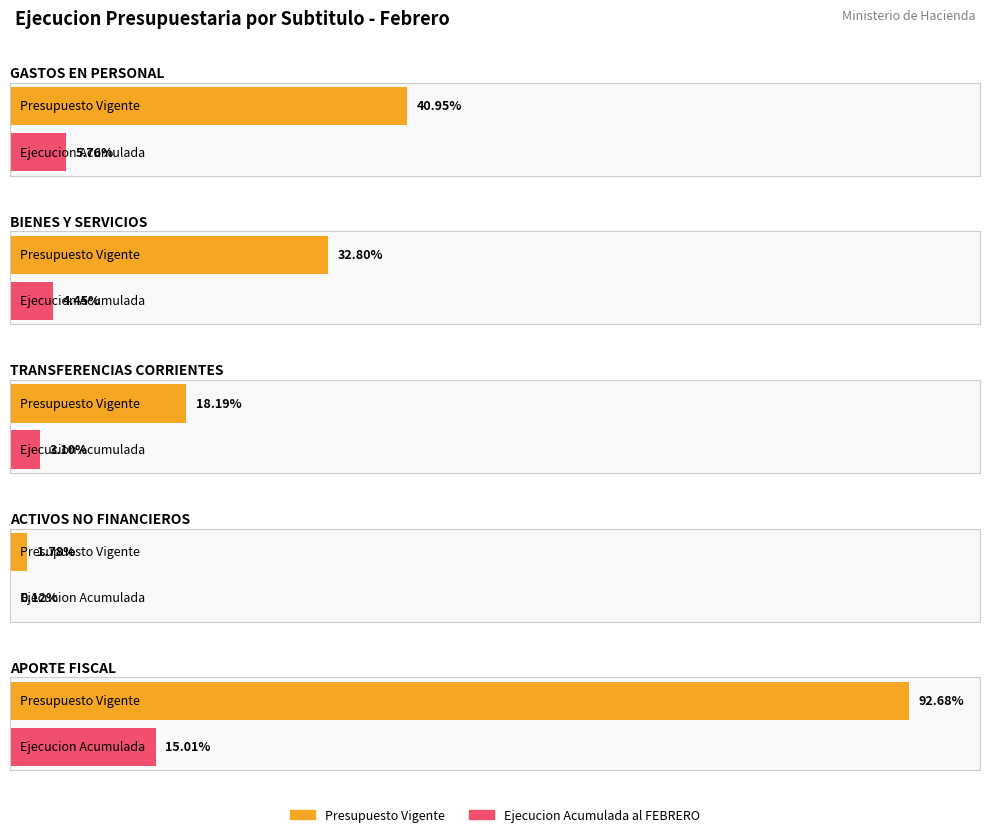

Is it true that Ejecucion Acumulada al FEBRERO equals 1417198 at BIENES Y SERVICIOS?

False